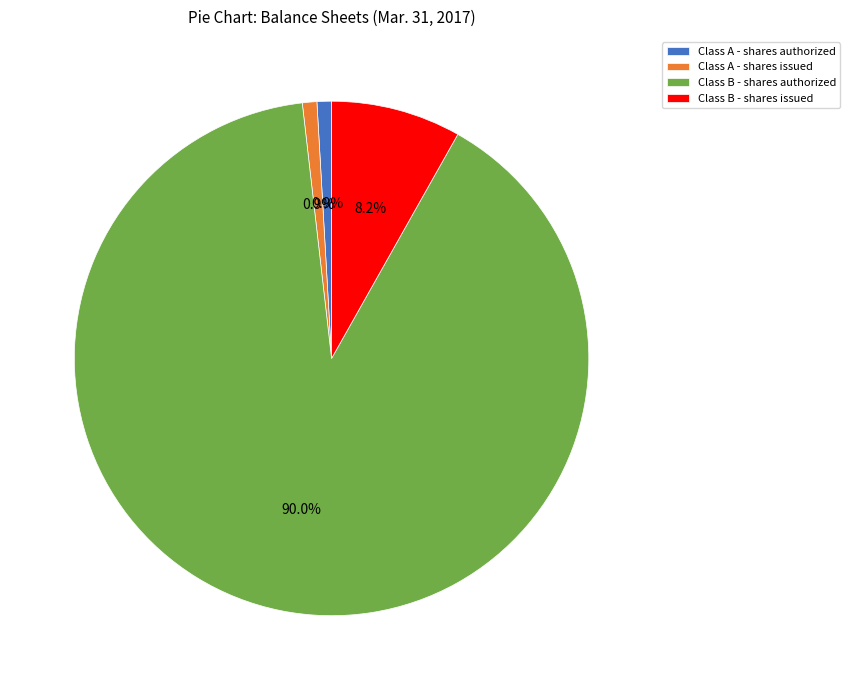

Which slice is the largest?

Class B - shares authorized